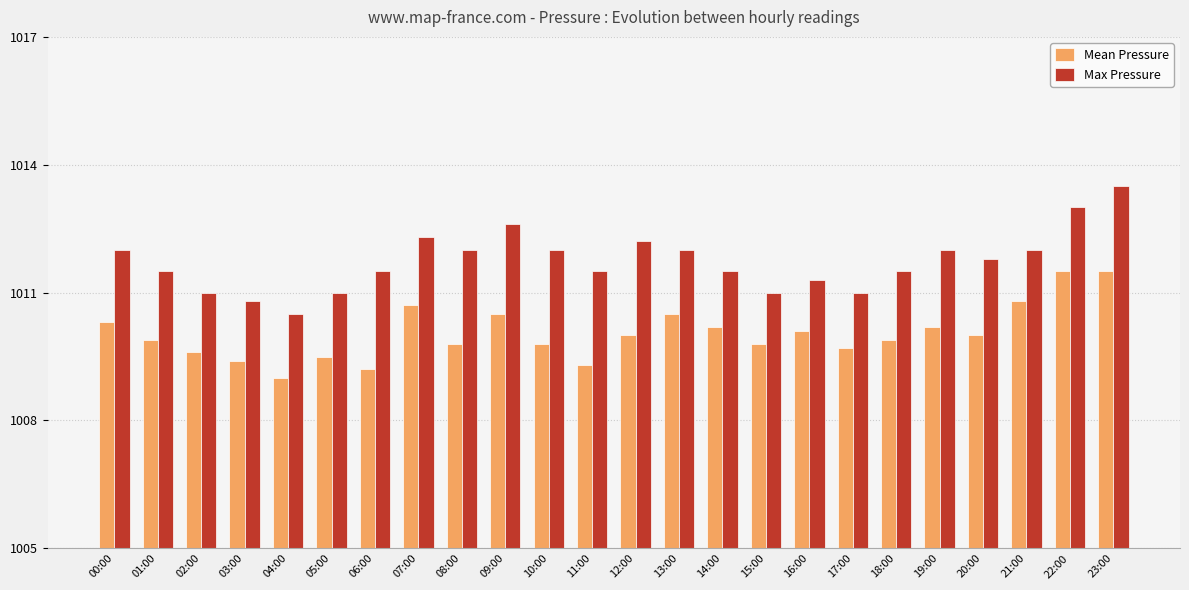

What is the greatest value displayed?

1013.5